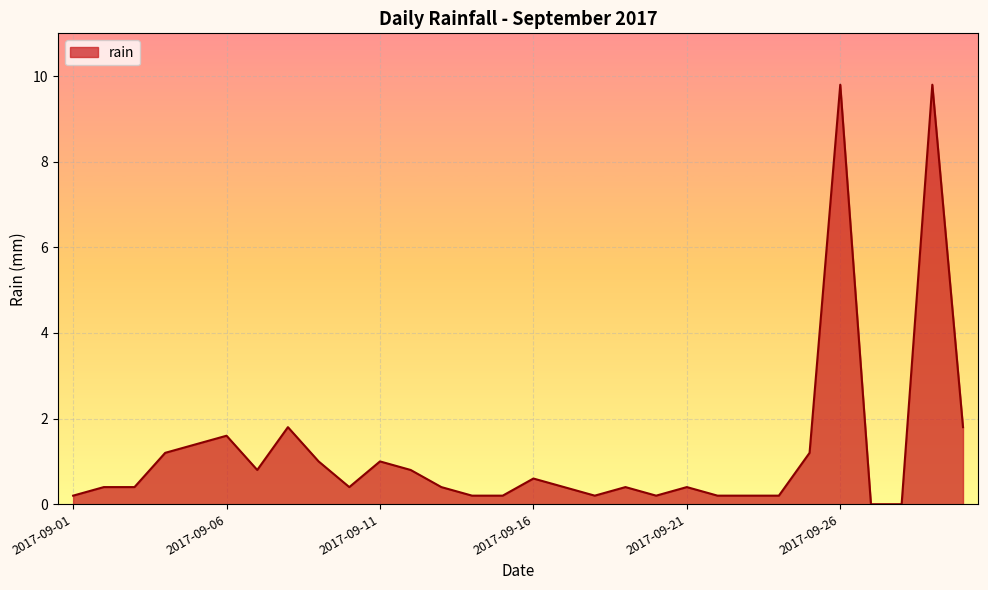

What is the difference between the maximum and minimum values?

9.8